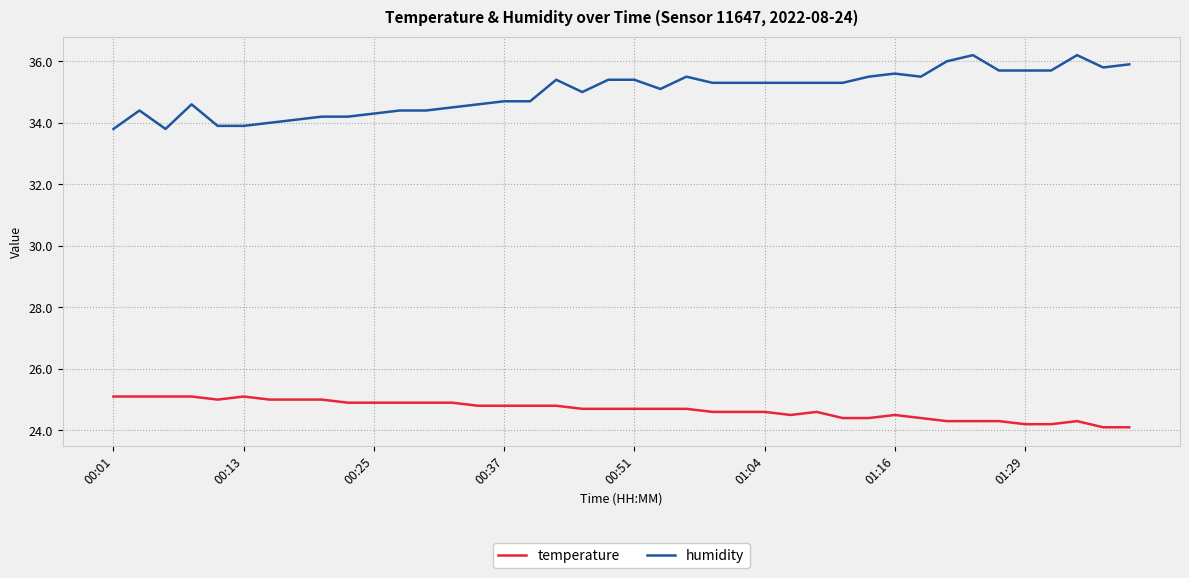

How many lines are shown in the chart?

2